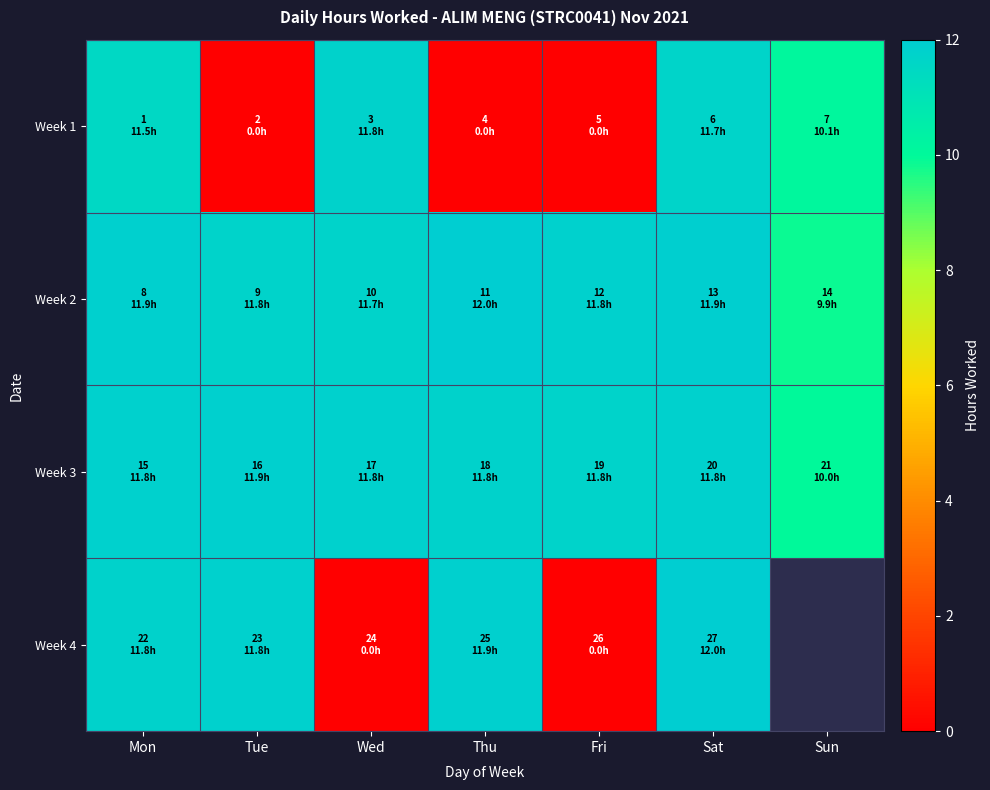

The value of Week 3 at Sun is 10.0. True or false?

True